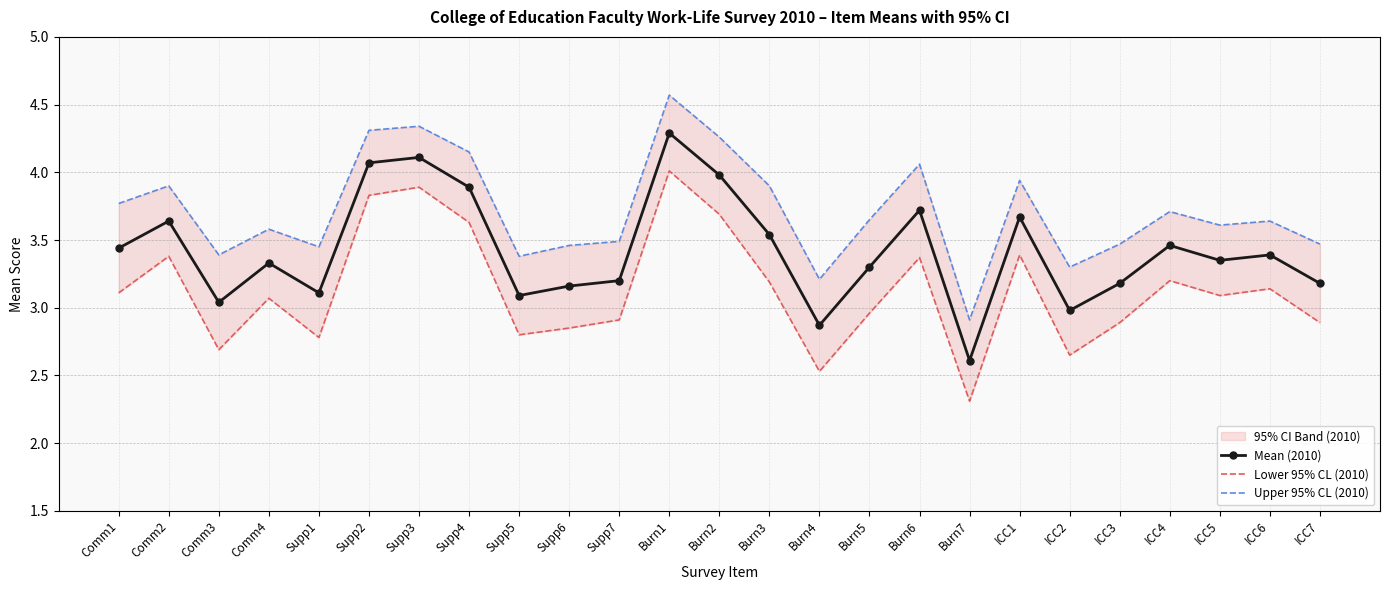

How many data points in Lower 95% CL (2010) are less than 3?

11